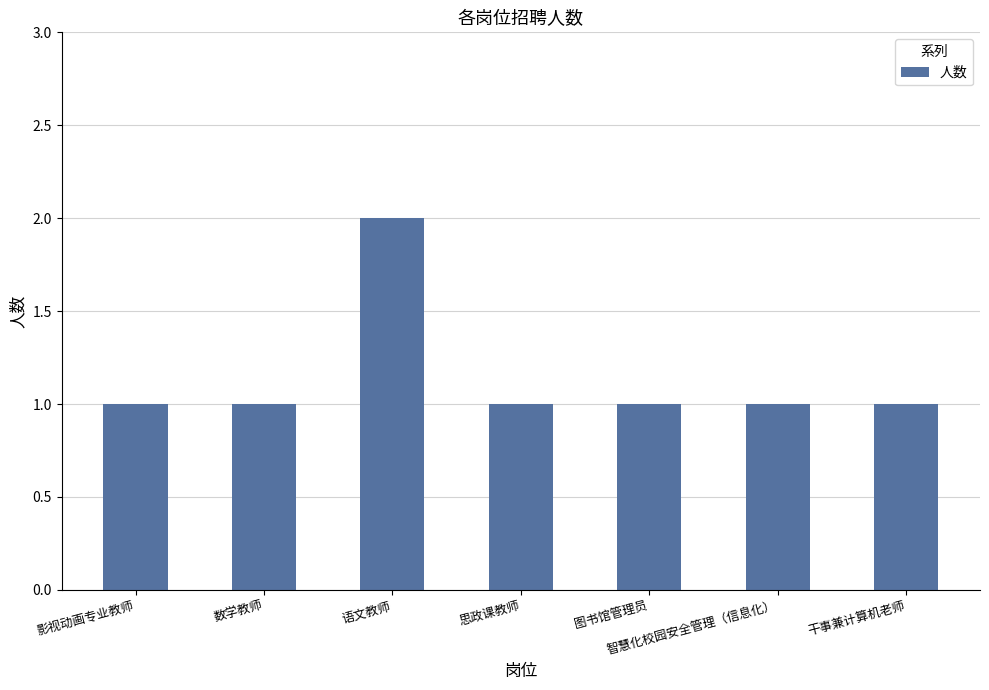

At which category does the chart reach its peak across all series?

语文教师